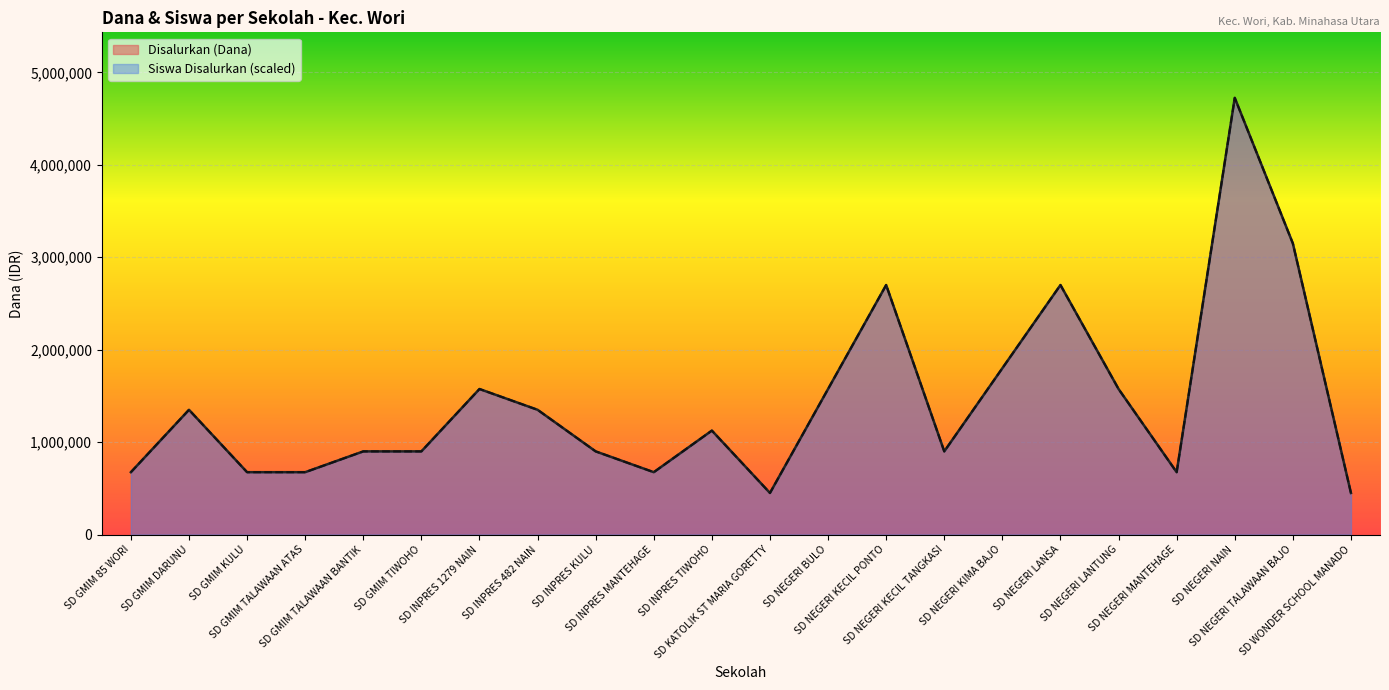

True or false: Pemberian (Dana) has a value of 450000 at SD KATOLIK ST MARIA GORETTY.

True